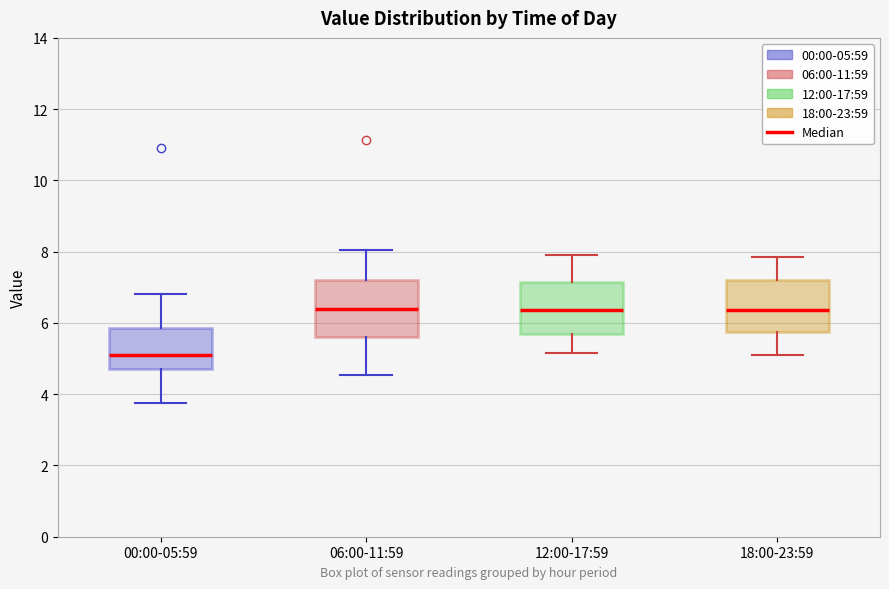

Which box has the lowest median line?

00:00-05:59